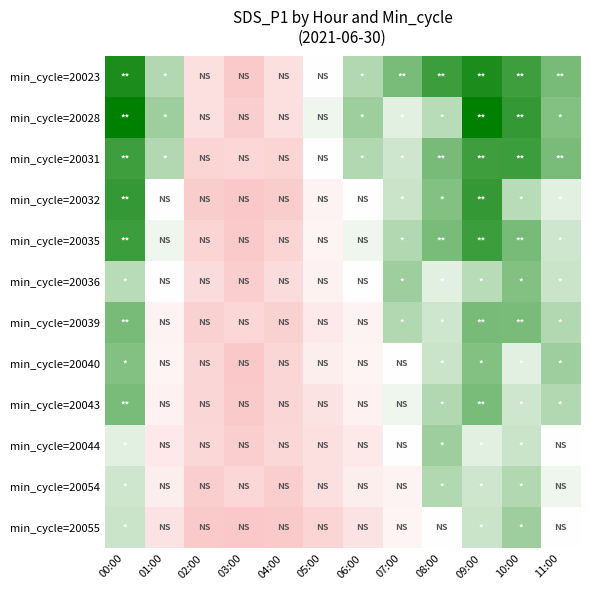

Reading right to left, transcribe all the data shown in this chart.

min_cycle=20023: 11:00=104.2	10:00=113.2	09:00=118.6	08:00=113.5	07:00=103.8	06:00=95.0	05:00=83.3	04:00=61.0	03:00=44.5	02:00=61.0	01:00=95.0	00:00=118.6
min_cycle=20028: 11:00=102.2	10:00=114.8	09:00=123.1	08:00=94.1	07:00=87.8	06:00=98.3	05:00=85.8	04:00=60.3	03:00=47.8	02:00=60.3	01:00=98.3	00:00=123.1
min_cycle=20031: 11:00=103.8	10:00=113.5	09:00=113.2	08:00=104.2	07:00=90.8	06:00=95.2	05:00=83.3	04:00=52.0	03:00=54.6	02:00=52.0	01:00=95.2	00:00=113.2
min_cycle=20032: 11:00=87.8	10:00=94.1	09:00=114.8	08:00=102.2	07:00=91.4	06:00=83.3	05:00=74.7	04:00=47.2	03:00=43.2	02:00=47.2	01:00=83.3	00:00=114.8
min_cycle=20035: 11:00=90.8	10:00=104.2	09:00=113.5	08:00=103.8	07:00=95.0	06:00=85.8	05:00=75.1	04:00=52.2	03:00=44.5	02:00=52.2	01:00=85.8	00:00=113.5
min_cycle=20036: 11:00=91.4	10:00=102.2	09:00=94.1	08:00=87.8	07:00=98.3	06:00=83.3	05:00=73.3	04:00=58.4	03:00=47.8	02:00=58.4	01:00=83.3	00:00=94.1
min_cycle=20039: 11:00=95.0	10:00=103.8	09:00=104.2	08:00=90.8	07:00=95.2	06:00=74.7	05:00=67.2	04:00=50.5	03:00=54.6	02:00=50.5	01:00=74.7	00:00=104.2
min_cycle=20040: 11:00=98.3	10:00=87.8	09:00=102.2	08:00=91.4	07:00=83.3	06:00=75.1	05:00=71.0	04:00=53.6	03:00=43.2	02:00=53.6	01:00=75.1	00:00=102.2
min_cycle=20043: 11:00=95.2	10:00=90.8	09:00=103.8	08:00=95.0	07:00=85.8	06:00=73.3	05:00=62.9	04:00=53.9	03:00=44.5	02:00=53.9	01:00=73.3	00:00=103.8
min_cycle=20044: 11:00=83.3	10:00=91.4	09:00=87.8	08:00=98.3	07:00=83.3	06:00=67.2	05:00=61.0	04:00=55.3	03:00=47.8	02:00=55.3	01:00=67.2	00:00=87.8
min_cycle=20054: 11:00=85.8	10:00=95.0	09:00=90.8	08:00=95.2	07:00=74.7	06:00=71.0	05:00=60.3	04:00=48.0	03:00=54.6	02:00=48.0	01:00=71.0	00:00=90.8
min_cycle=20055: 11:00=83.3	10:00=98.3	09:00=91.4	08:00=83.3	07:00=75.1	06:00=62.9	05:00=52.0	04:00=45.3	03:00=43.2	02:00=45.3	01:00=62.9	00:00=91.4